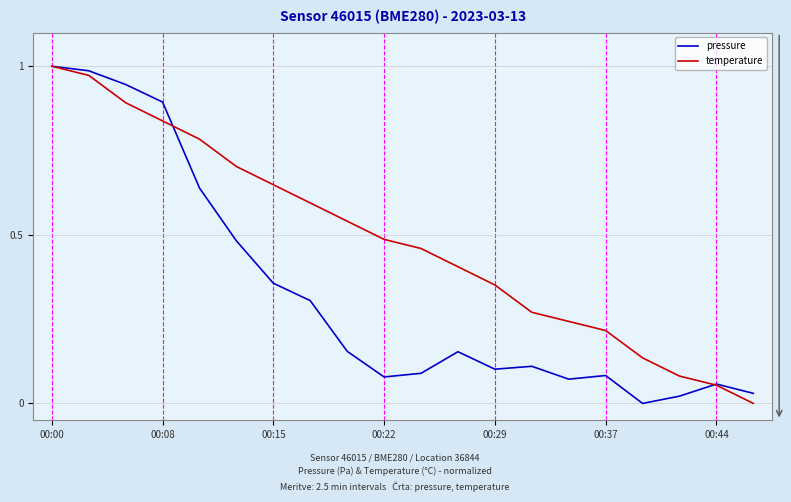

Rank the series by their average value, from lowest to highest.

pressure, temperature